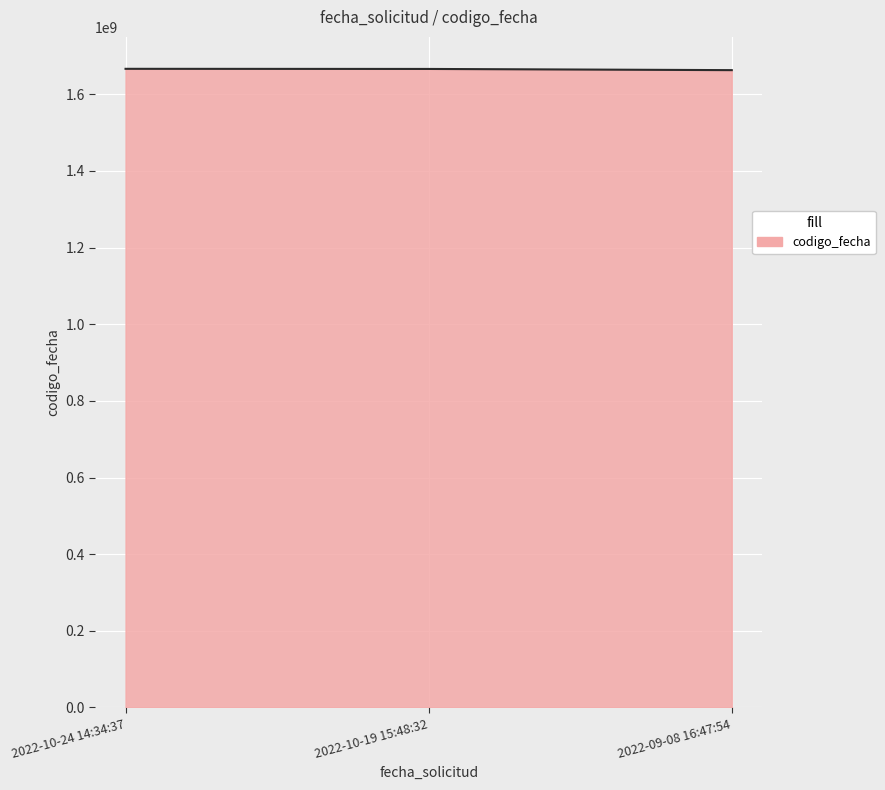

What is the minimum value shown in the chart?

1663175495